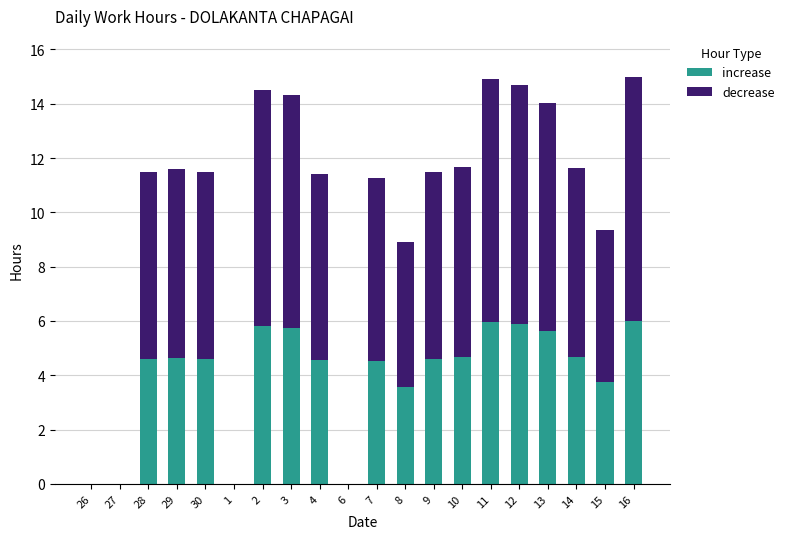

The value of increase at 1 is 0.0. True or false?

True